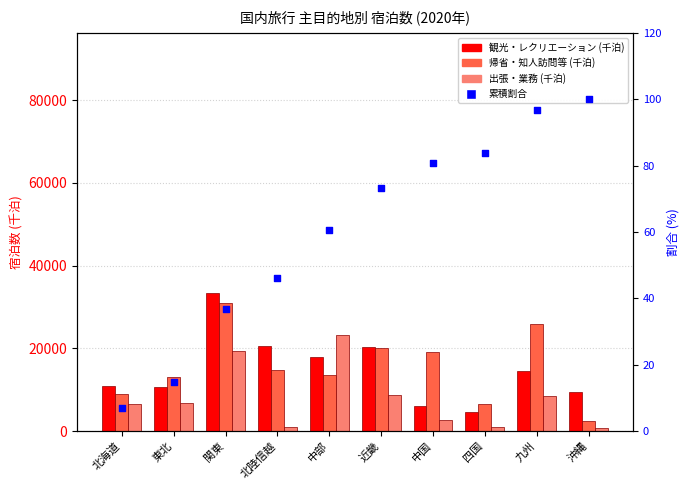

At which category is the sum across all series the highest?

関東